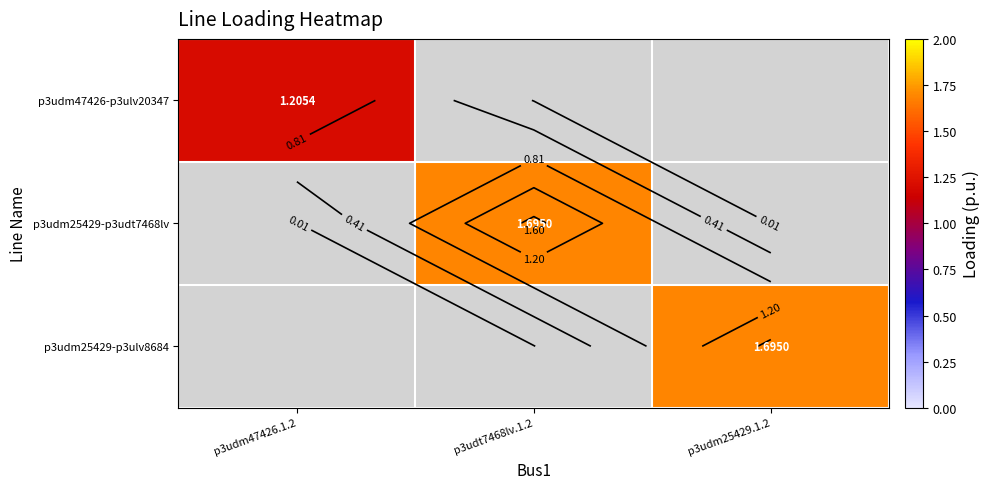

Rank the series by their maximum value, from highest to lowest.

p3udm25429-p3ulv8684, p3udm25429-p3udt7468lv, p3udm47426-p3ulv20347